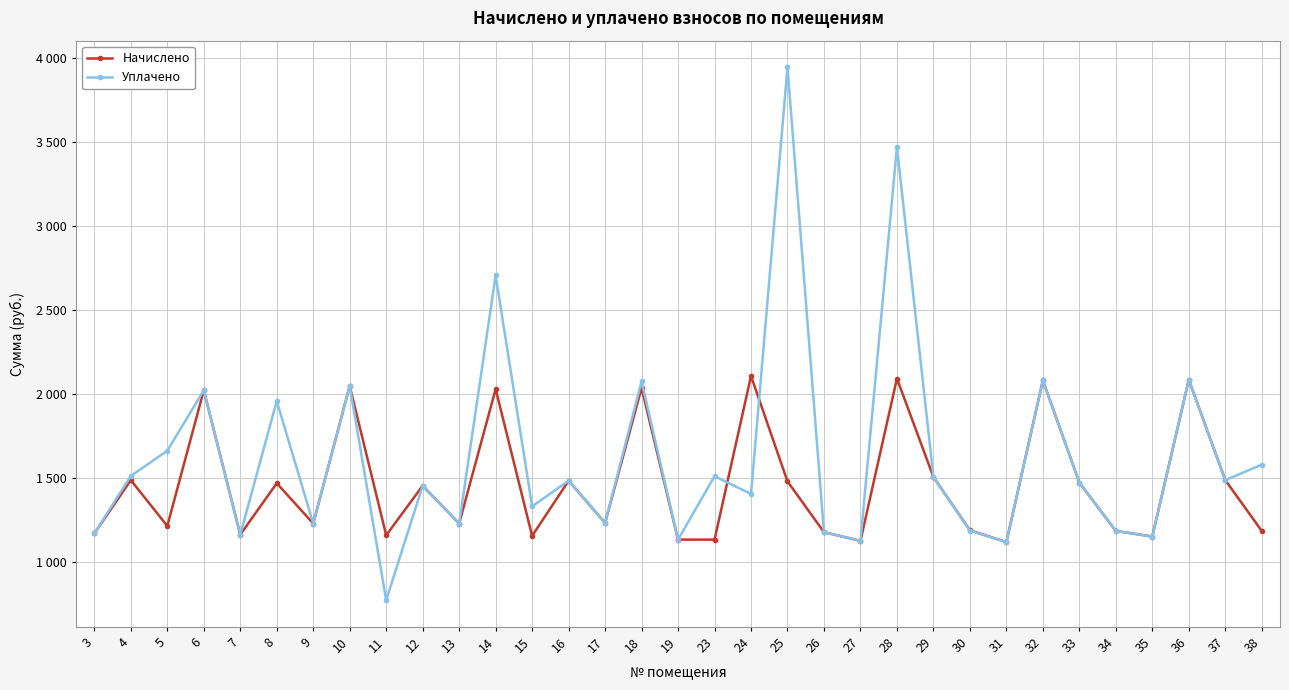

True or false: Начислено has a value of 1572.1 at 31.

False